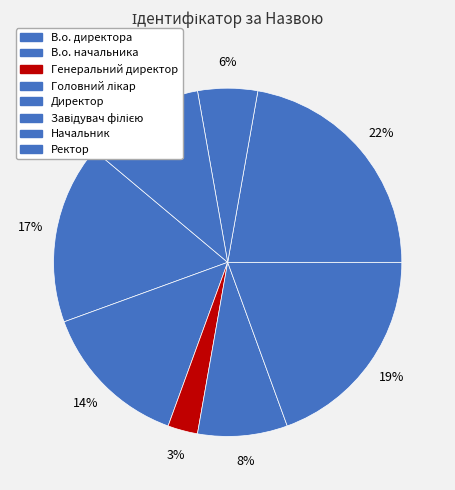

How many slices are in this pie chart?

8